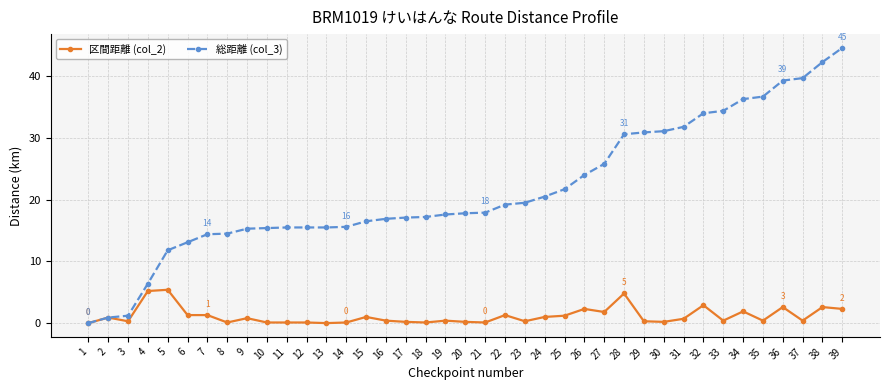

Rank the series by their maximum value, from lowest to highest.

区間距離 (col_2), 総距離 (col_3)